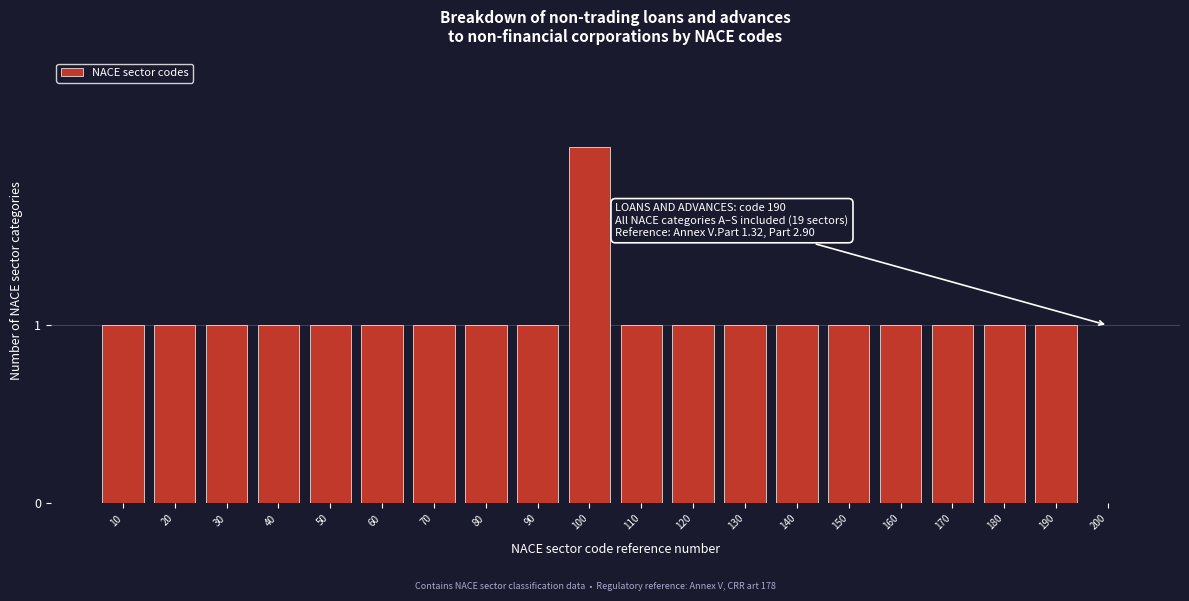

Reading right to left, what are all the values shown in this chart?

200=0	190=1	180=1	170=1	160=1	150=1	140=1	130=1	120=1	110=1	100=2	90=1	80=1	70=1	60=1	50=1	40=1	30=1	20=1	10=1